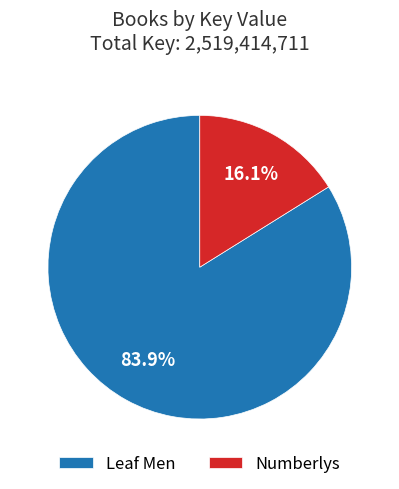

To the nearest percent, what is the average slice percentage?

50%